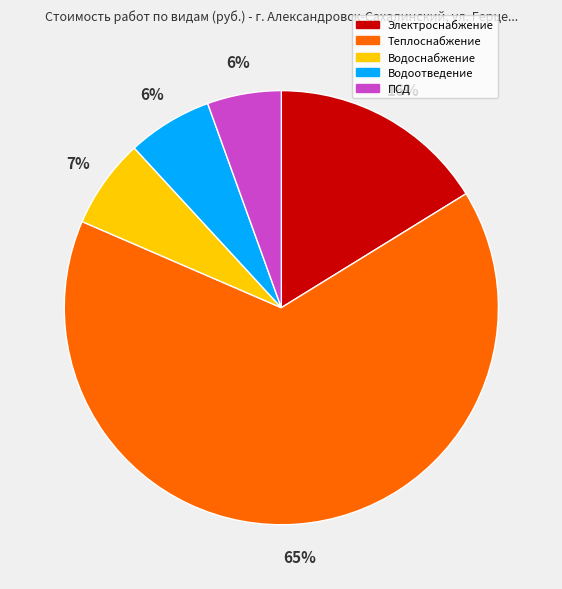

Which category has the biggest portion of the pie?

Теплоснабжение